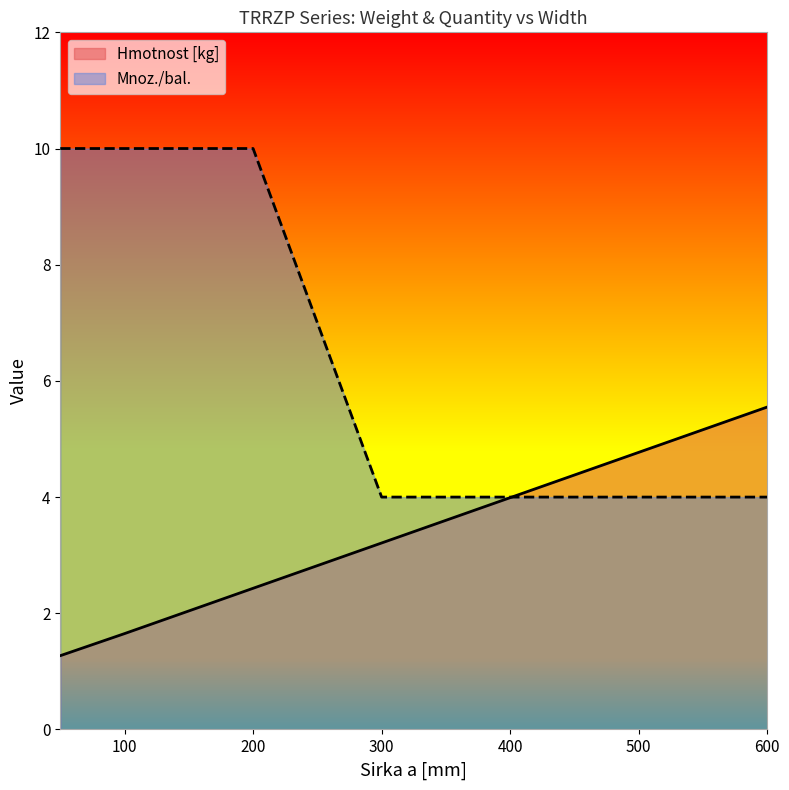

How many lines are shown in the chart?

2